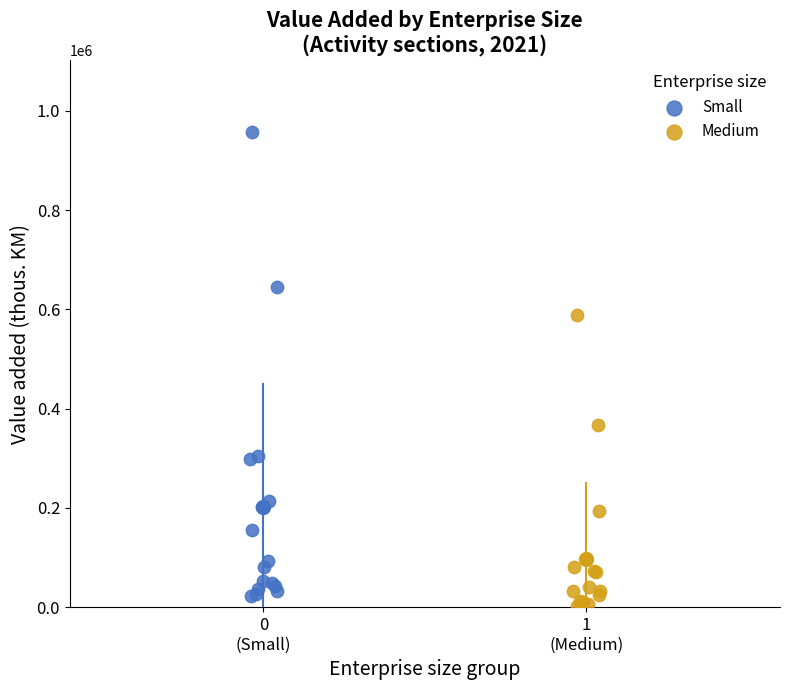

Which series has the largest Y range (max minus min)?

Small